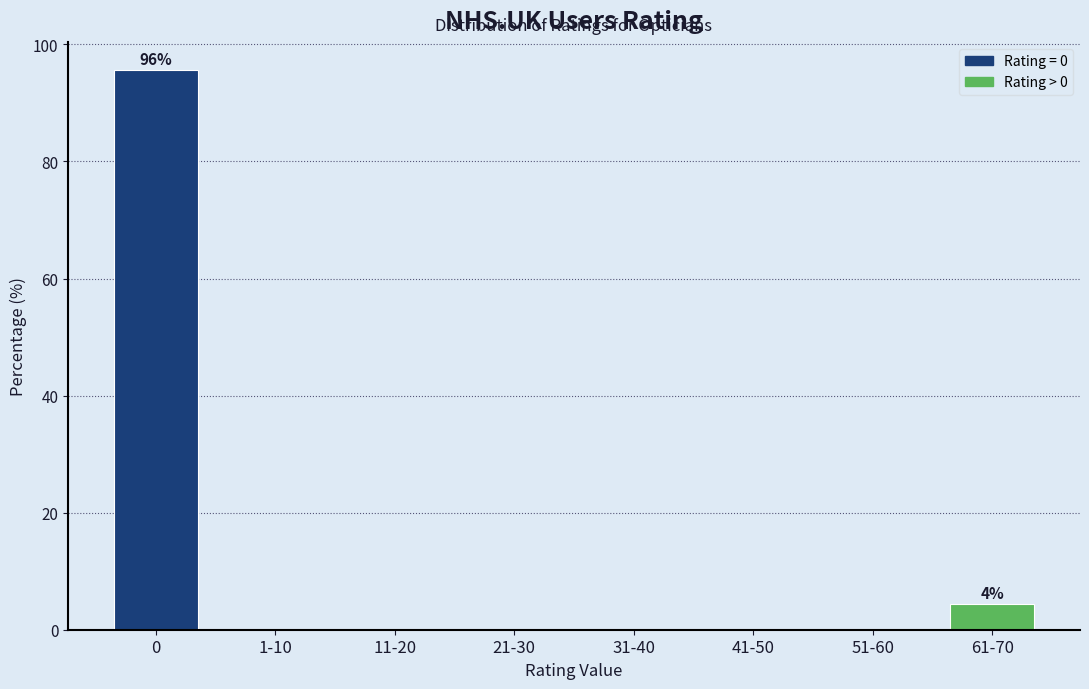

Reading left to right, transcribe all the data shown in this chart.

0=95.7	1-10=0.0	11-20=0.0	21-30=0.0	31-40=0.0	41-50=0.0	51-60=0.0	61-70=4.3